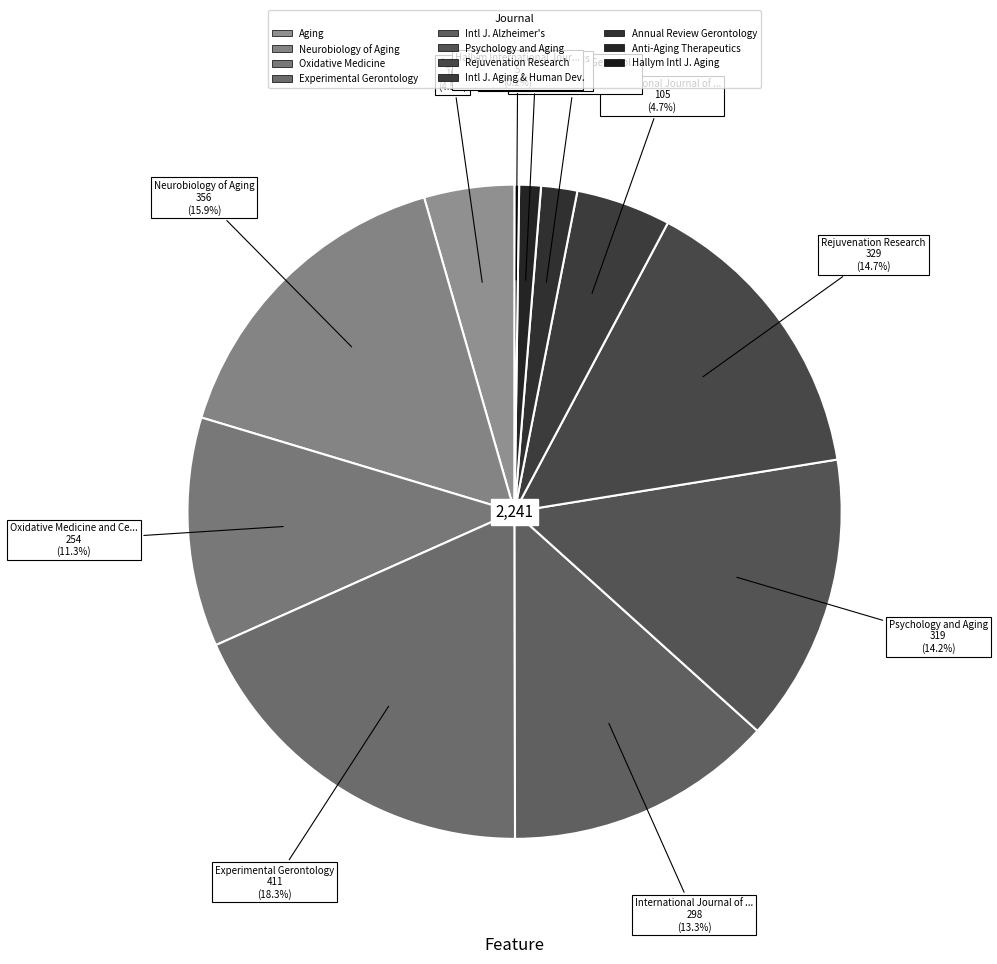

Count the number of slices in the pie.

11